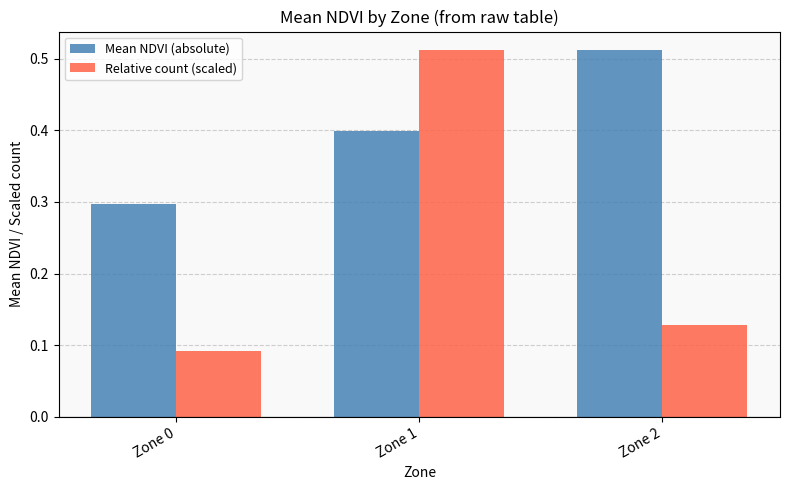

True or false: Mean NDVI (absolute) has a value of 0.3 at Zone 0.

True